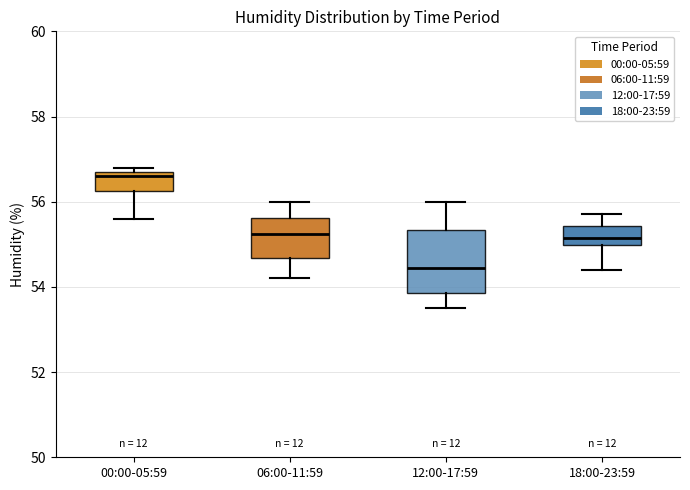

Reading left to right, transcribe this box plot: for each box, give where its median line is, the range the box spans, and where its two whiskers end, as read against the y-axis. The values are not printed on the chart, so give them approximately, as read against the axis.

00:00-05:59: median 56.6, box 56.2 to 56.8, whiskers 55.6 to 56.8 (just above the box's upper edge)
06:00-11:59: median 55.2, box 54.6 to 55.6, whiskers 54.2 to 56.0
12:00-17:59: median 54.4, box 53.8 to 55.4, whiskers 53.6 to 56.0
18:00-23:59: median 55.2, box 55.0 to 55.4, whiskers 54.4 to 55.8